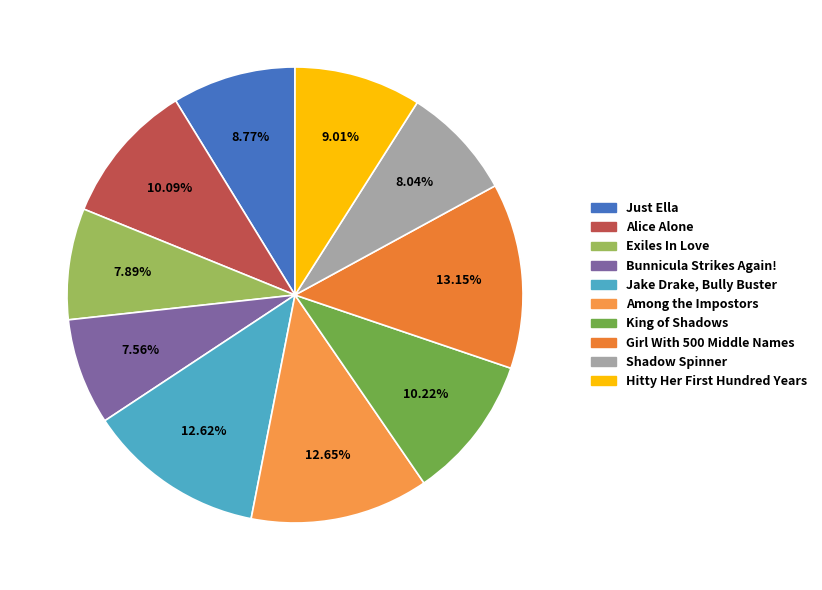

Is Exiles In Love the majority of the pie?

No